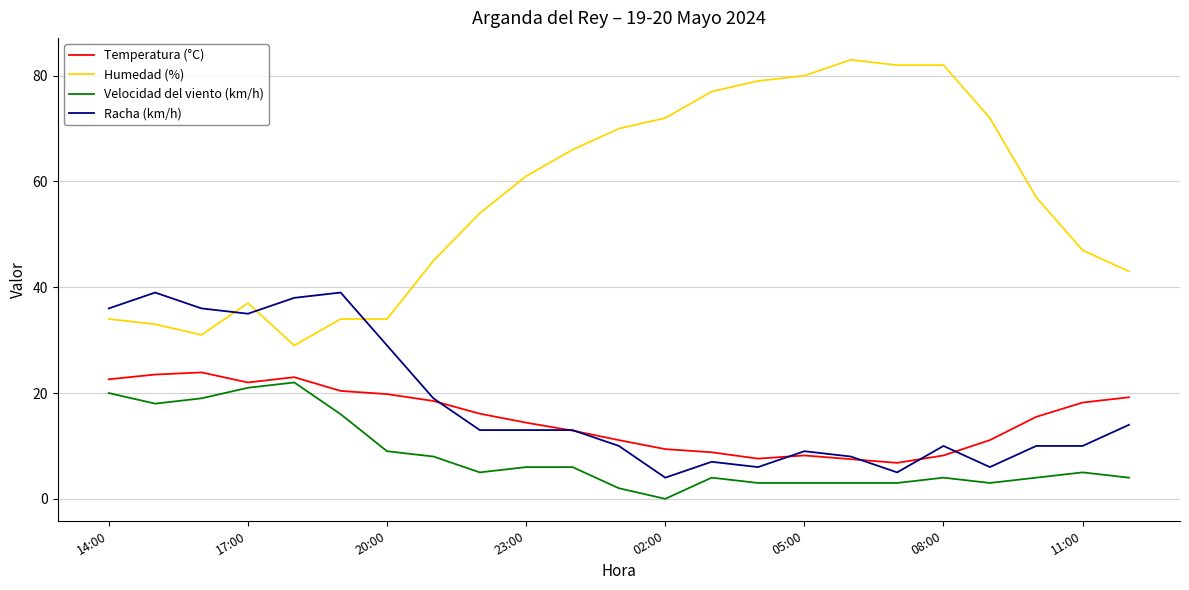

What is the maximum value for Velocidad del viento (km/h)?

22.0